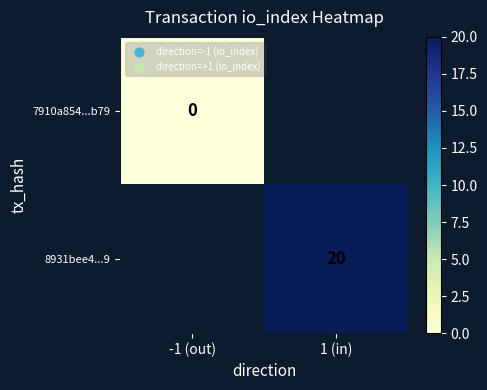

The value of 8931bee4...9 at 1 (in) is 34.1. True or false?

False